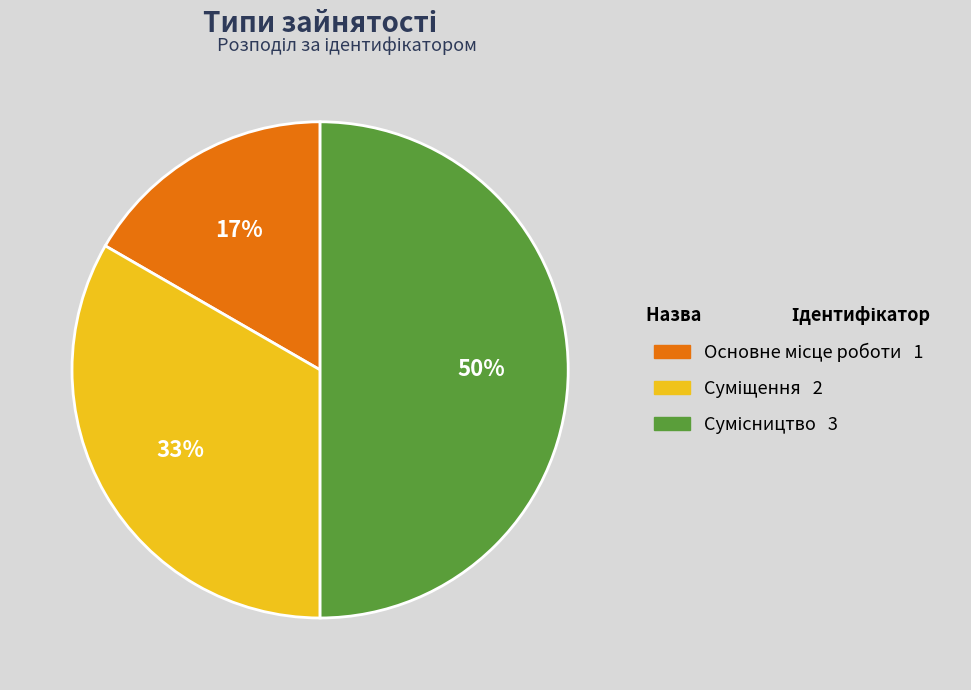

To the nearest percent, what is the difference between the largest and smallest slice percentages?

33%